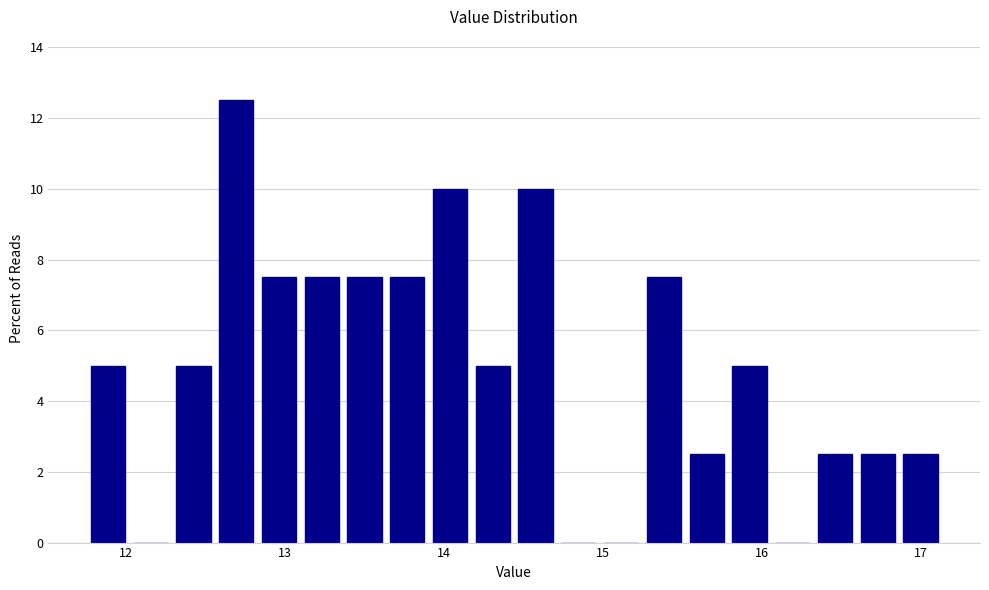

Read against the x-axis, roughly where is the centre of the tallest bar?

12.7